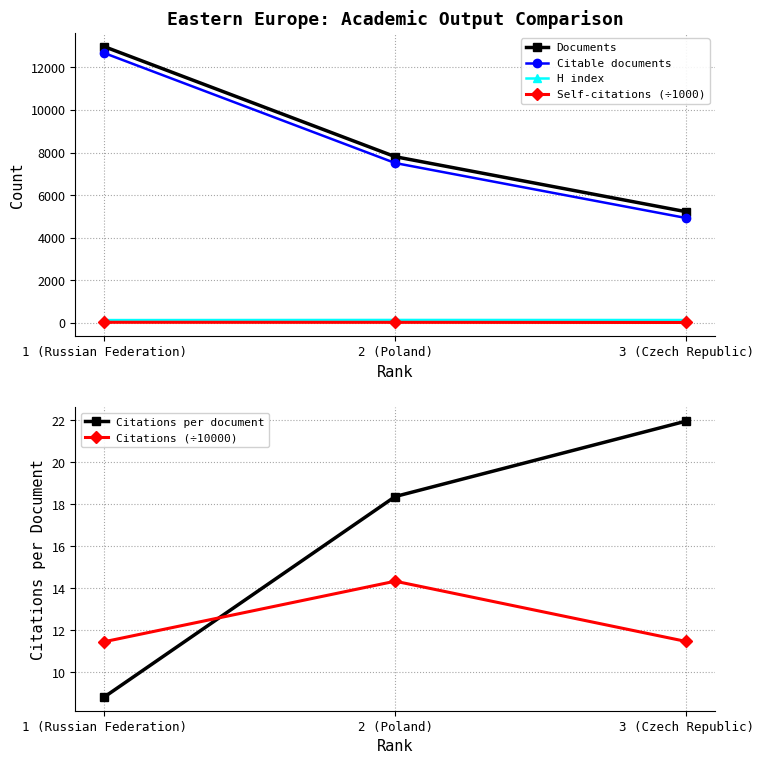

Reading right to left, list all the values displayed in this chart.

Documents: 3 (Czech Republic)=5222.0	2 (Poland)=7806.0	1 (Russian Federation)=12976.0
Citable documents: 3 (Czech Republic)=4926.0	2 (Poland)=7508.0	1 (Russian Federation)=12674.0
H index: 3 (Czech Republic)=133.0	2 (Poland)=136.0	1 (Russian Federation)=130.0
Self-citations (÷1000): 3 (Czech Republic)=17.2	2 (Poland)=24.0	1 (Russian Federation)=26.3
Citations per document: 3 (Czech Republic)=21.9	2 (Poland)=18.4	1 (Russian Federation)=8.8
Citations (÷10000): 3 (Czech Republic)=11.5	2 (Poland)=14.3	1 (Russian Federation)=11.4